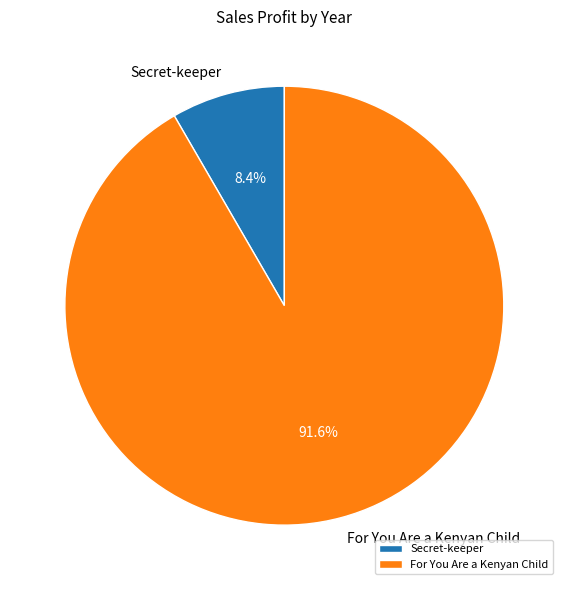

What is the majority slice?

For You Are a Kenyan Child